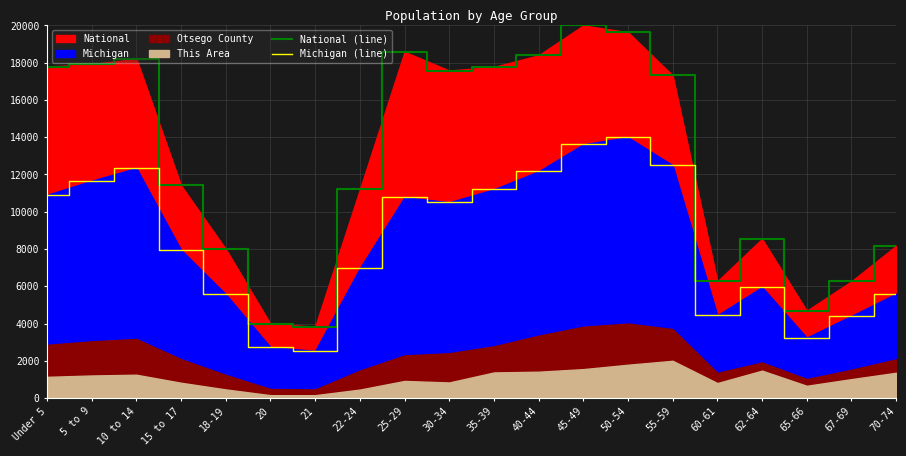

What is the label of the 6th point from the left?

20